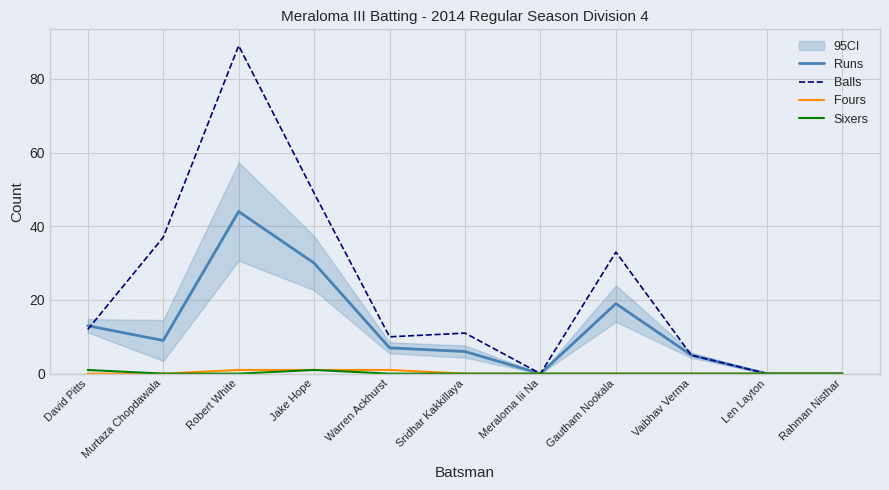

Is this an area chart (filled region under the line)?

No